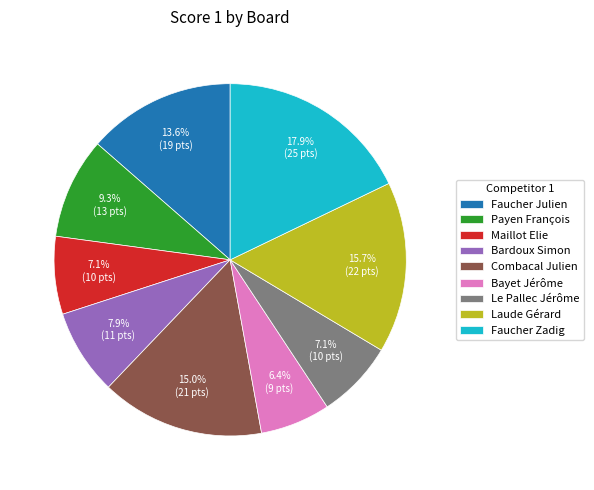

What is the ratio of the value at Payen François to the value at Maillot Elie?

1.3